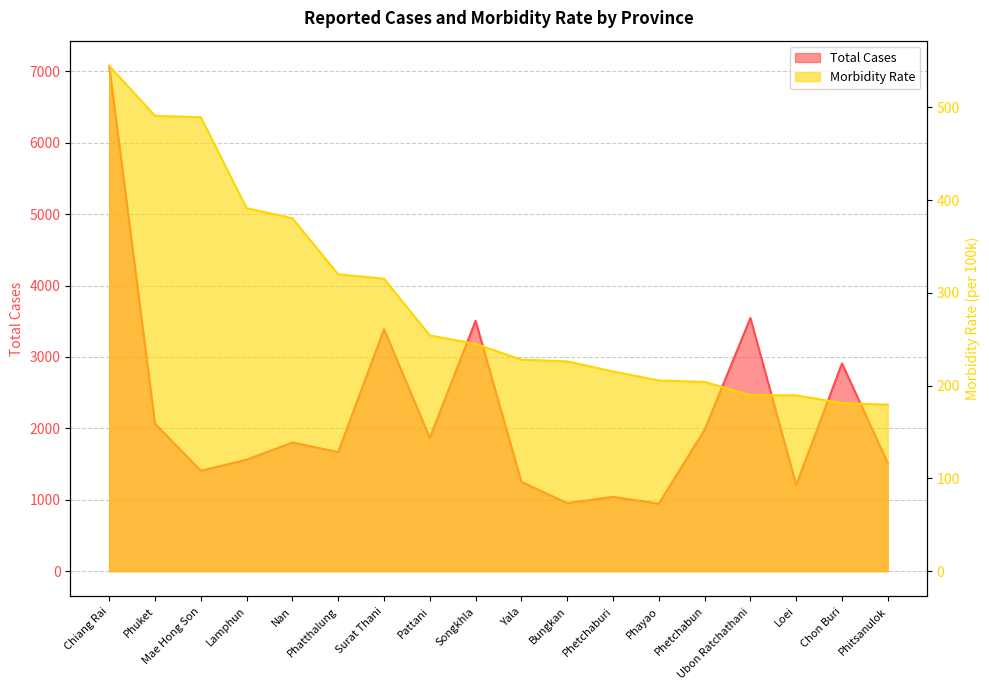

Which series has the largest range (max minus min)?

Total Cases